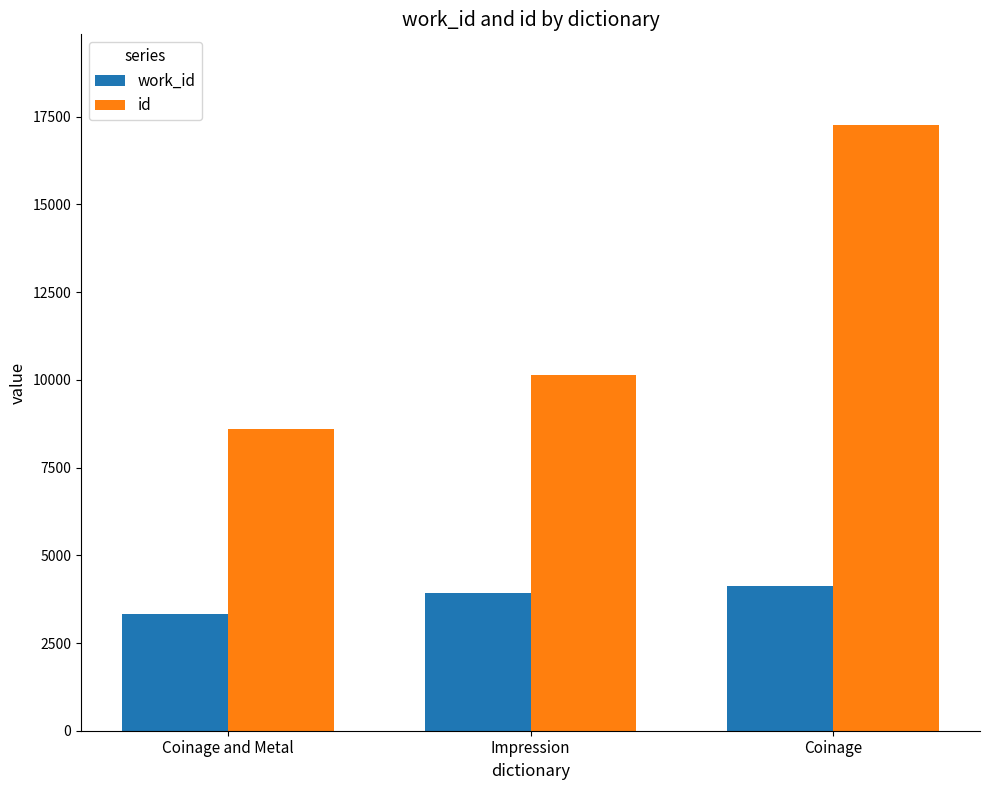

What is the smallest value displayed?

3337